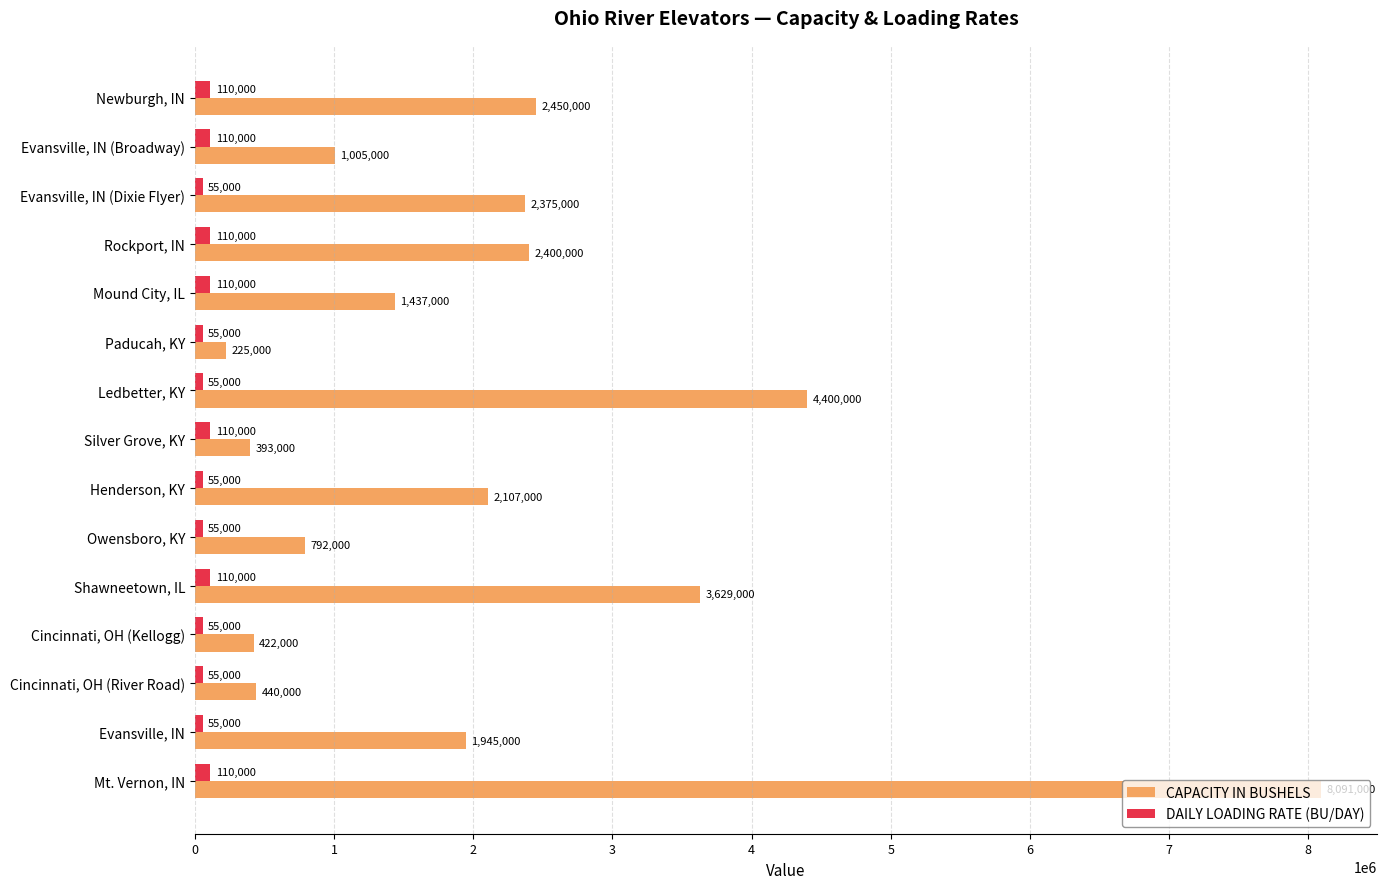

At which label does CAPACITY IN BUSHELS reach its peak?

Mt. Vernon, IN